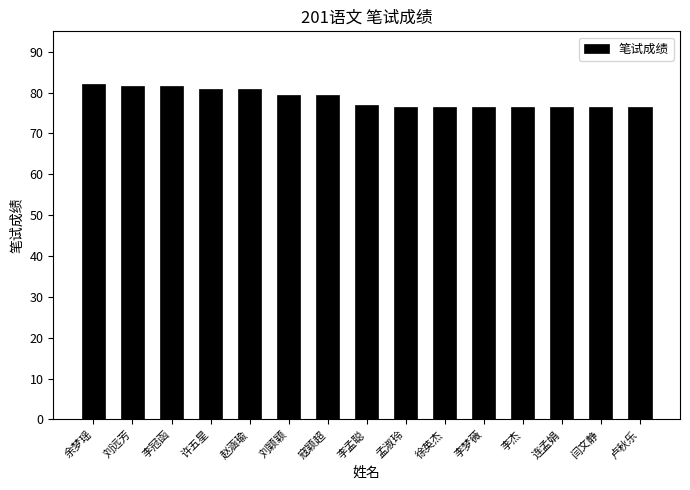

The value at 赵涵瑜 is 81.0. True or false?

True